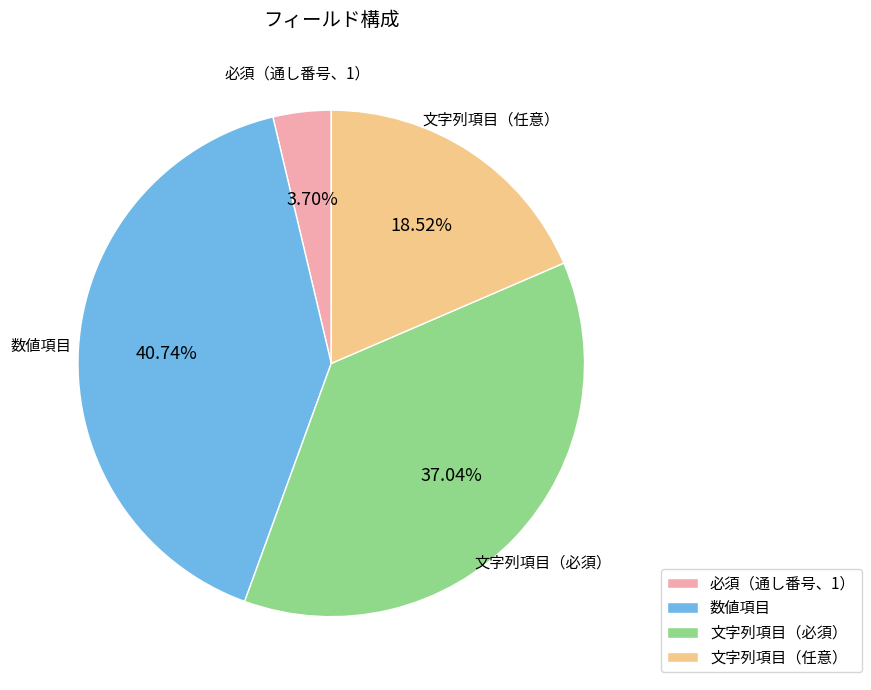

Between 文字列項目（必須） and 必須（通し番号、1）, which is larger?

文字列項目（必須）